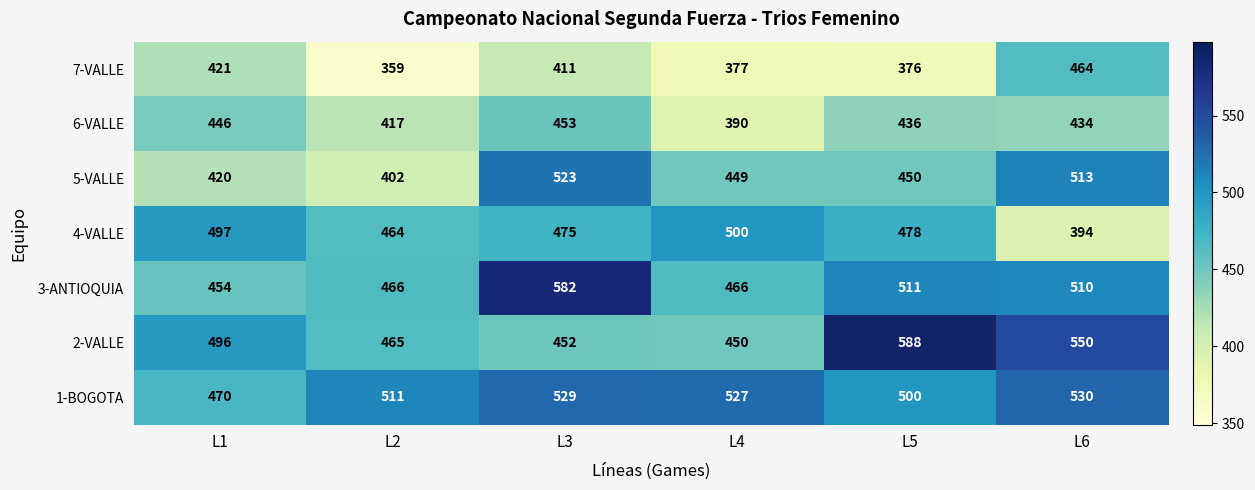

The 3-ANTIOQUIA series shows 582 at L3. True or false?

True